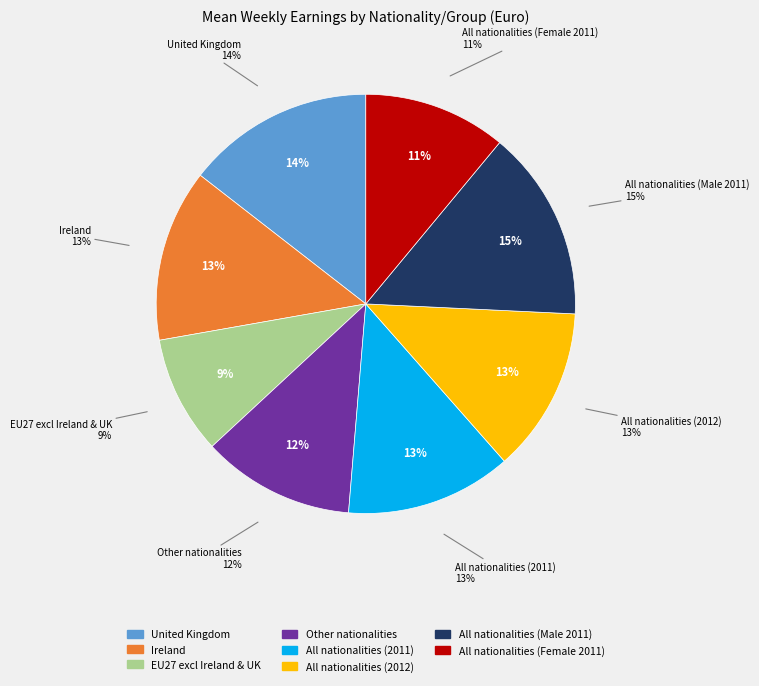

What portion of the pie excludes All nationalities (Male 2011)?

85.3%